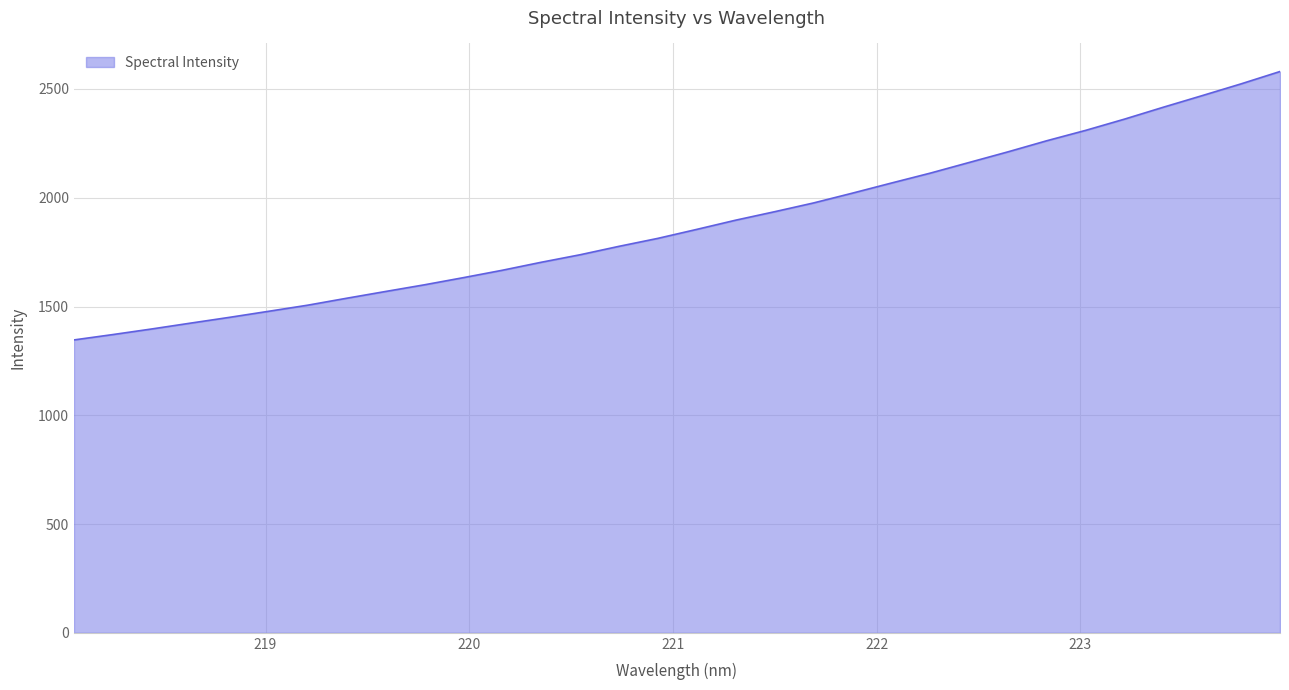

Does the chart have visible grid lines?

Yes